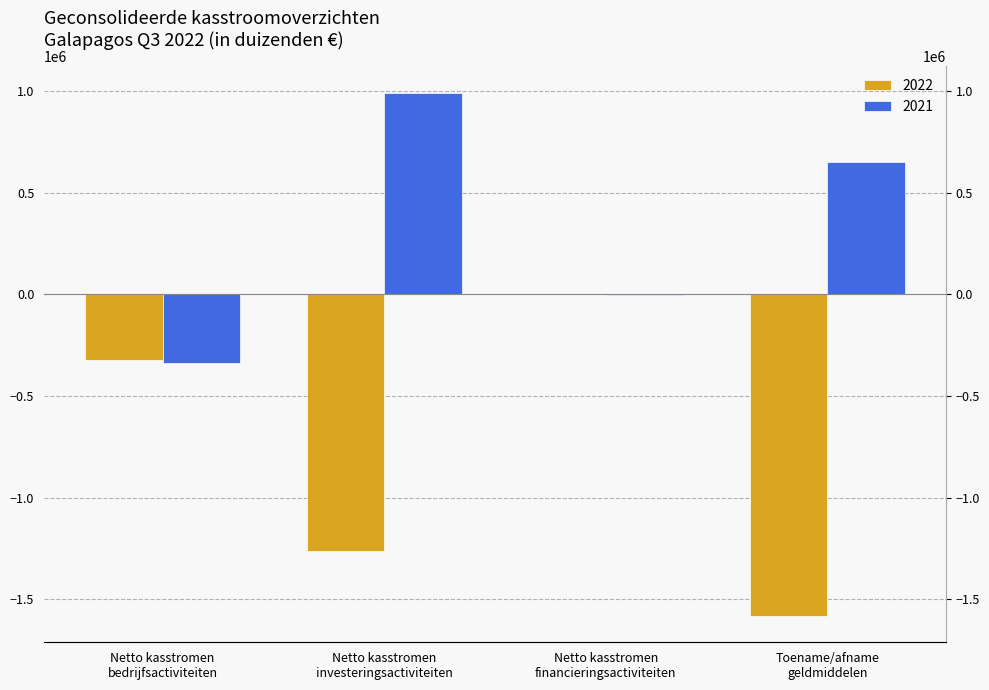

What is the sum of the 2022 values at Netto kasstromen
financieringsactiviteiten and Netto kasstromen
bedrijfsactiviteiten?

-320250